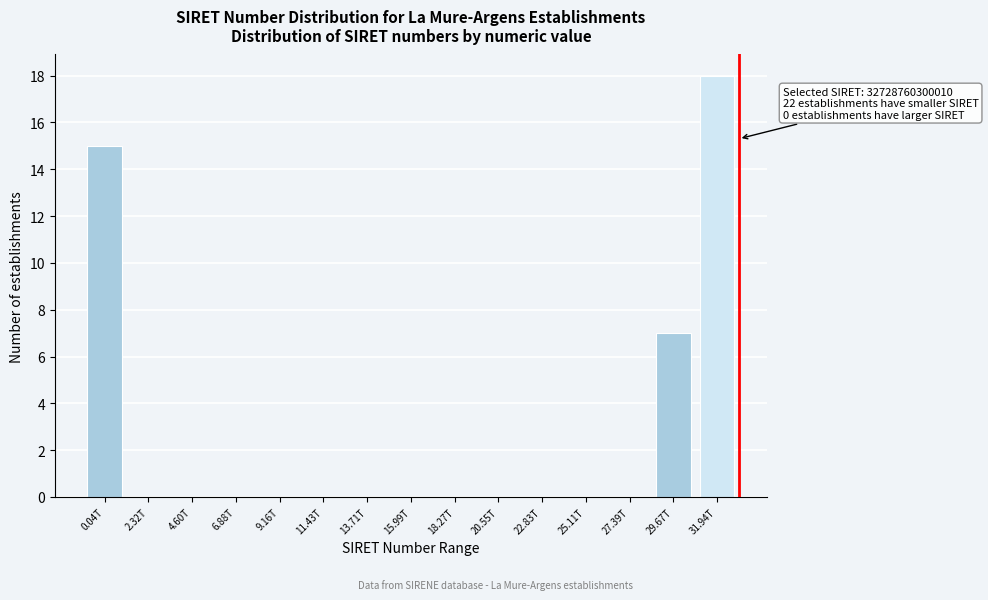

Reading left to right, what are all the values shown in this chart?

0.04T=15	2.32T=0	4.60T=0	6.88T=0	9.16T=0	11.43T=0	13.71T=0	15.99T=0	18.27T=0	20.55T=0	22.83T=0	25.11T=0	27.39T=0	29.67T=7	31.94T=18